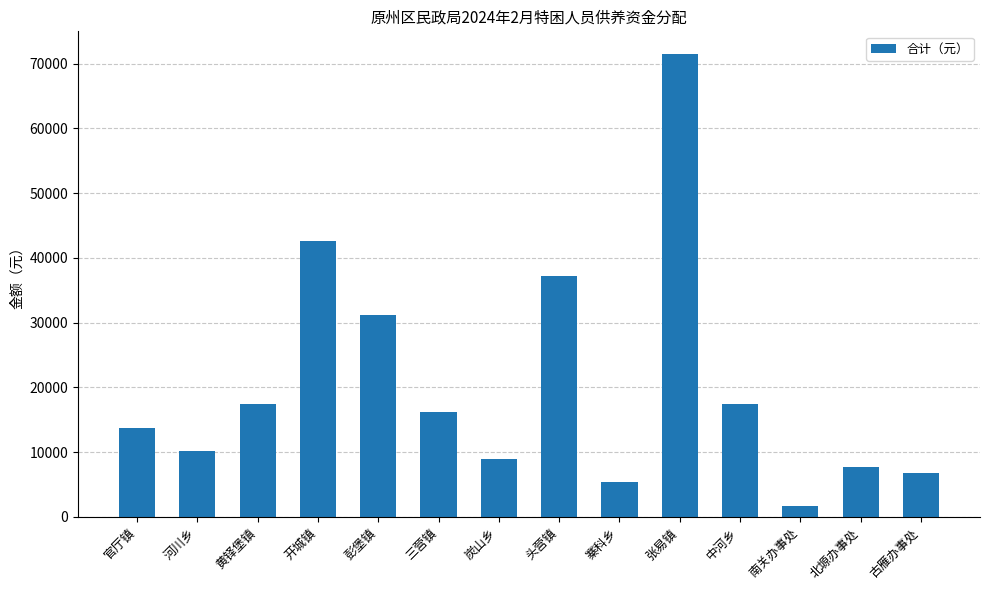

Read the value at 古雁办事处, to the nearest 10.

6800